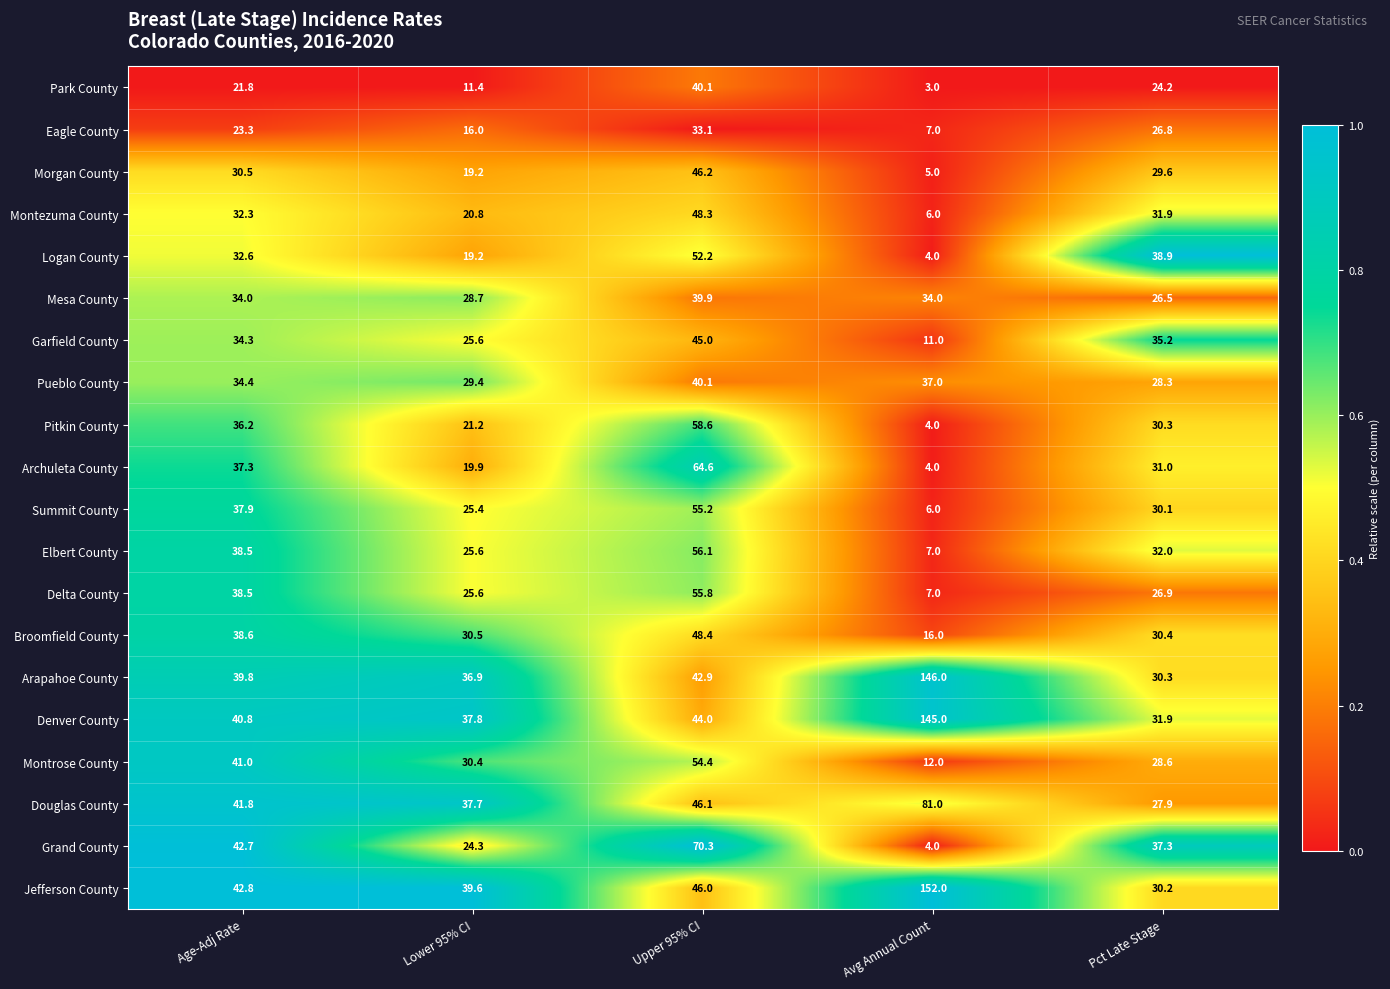

At which label is Delta County closest to 31?

Pct Late Stage